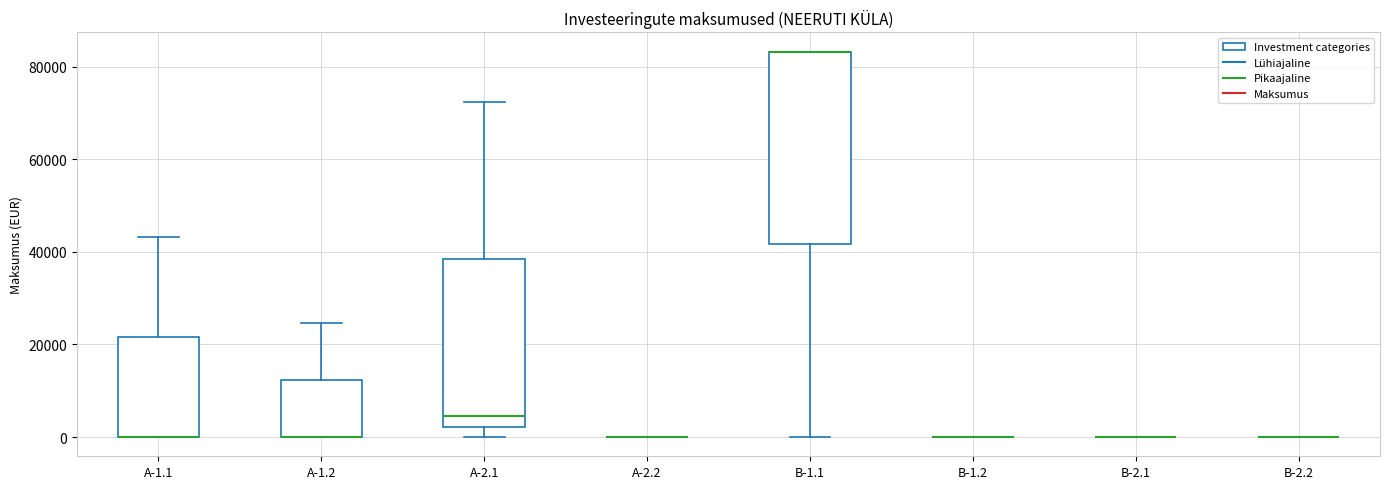

Reading left to right, read every box against the y-axis: the position of its median line, the range the box covers, and the ends of its whiskers. The values are not printed on the chart, so give them approximately, as read against the axis.

A-1.1: median 0 (drawn on the box's lower edge), box 0 to 22000, whiskers 0 to 44000
A-1.2: median 0 (drawn on the box's lower edge), box 0 to 12000, whiskers 0 to 24000
A-2.1: median 4000, box 2000 to 38000, whiskers 0 to 72000
A-2.2: box collapsed to a line at 0, whiskers 0 to 0
B-1.1: median 84000 (drawn on the box's upper edge), box 42000 to 84000, whiskers 0 to 84000
B-1.2: box collapsed to a line at 0, whiskers 0 to 0
B-2.1: box collapsed to a line at 0, whiskers 0 to 0
B-2.2: box collapsed to a line at 0, whiskers 0 to 0